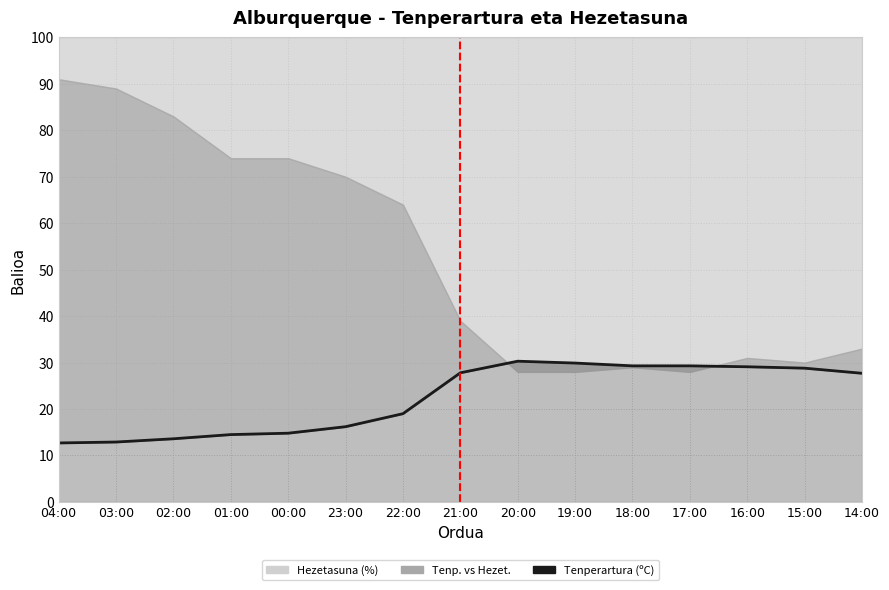

Reading right to left, extract all data points from this chart.

27.7	28.8	29.1	29.3	29.3	29.9	30.3	27.8	19.0	16.2	14.8	14.5	13.6	12.9	12.7